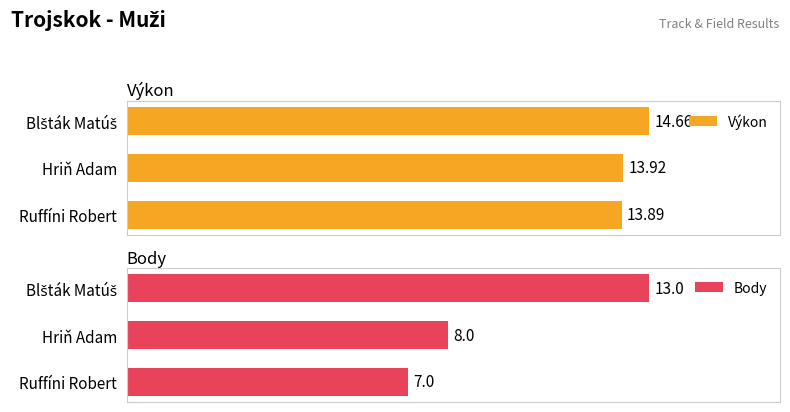

At which label is Body closest to 10?

Hriň Adam